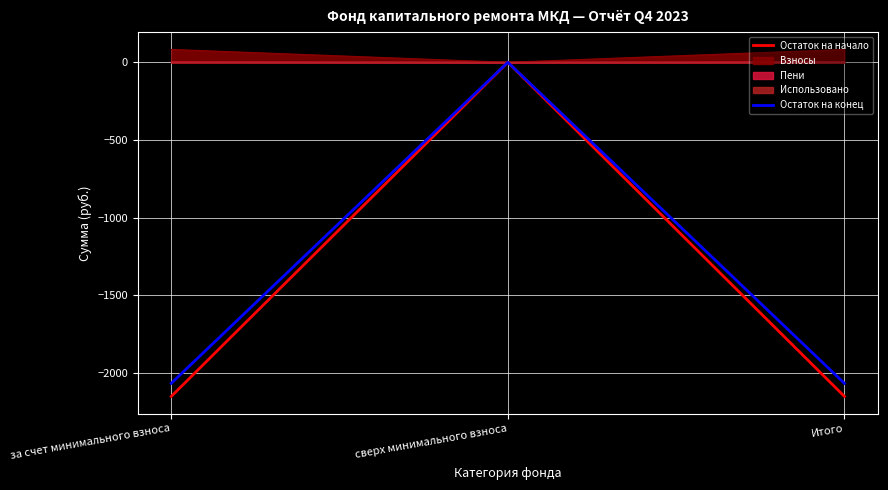

Is it true that Остаток на конец equals -2886.5 at за счет минимального взноса?

False